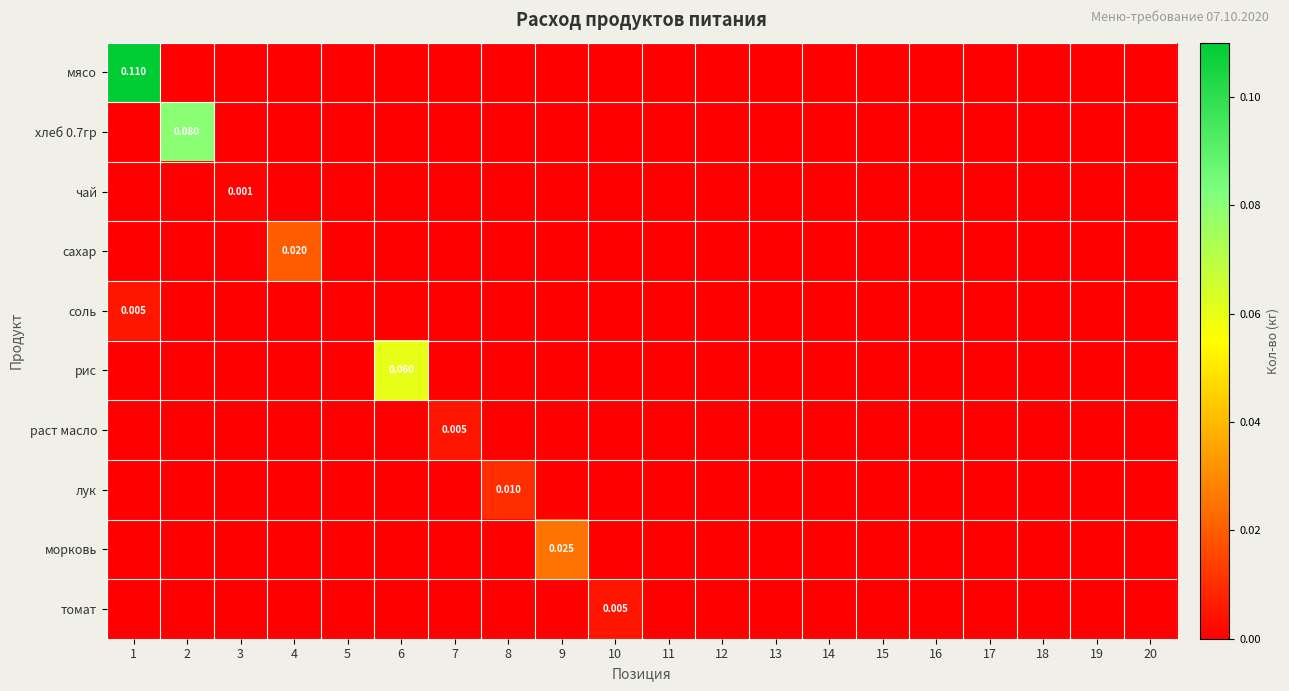

How many positive values does the томат series have?

1